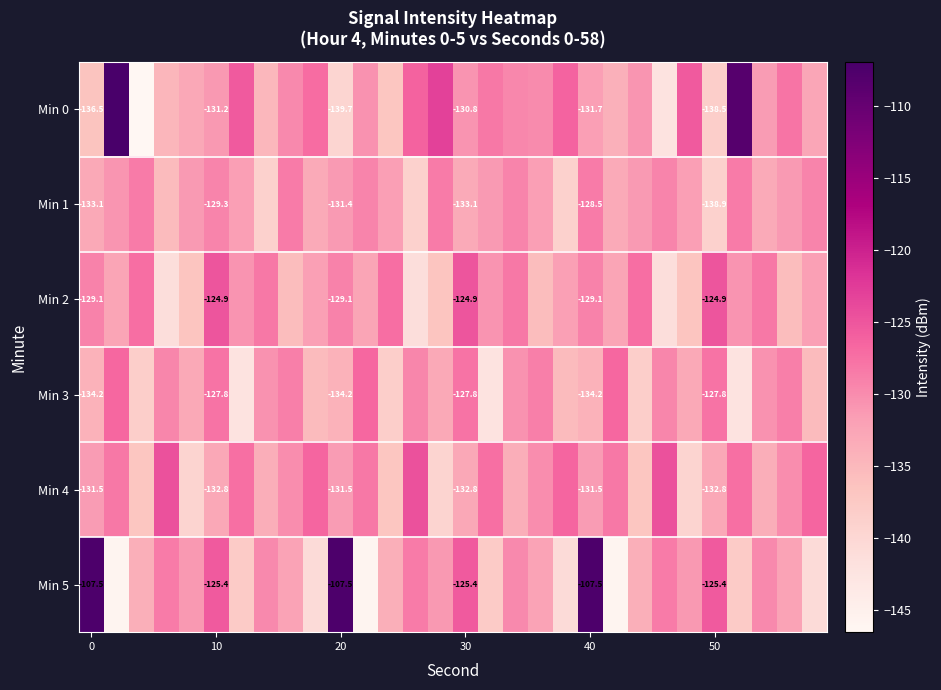

Rank the series by their maximum value, from highest to lowest.

Min 0, Min 5, Min 4, Min 2, Min 3, Min 1